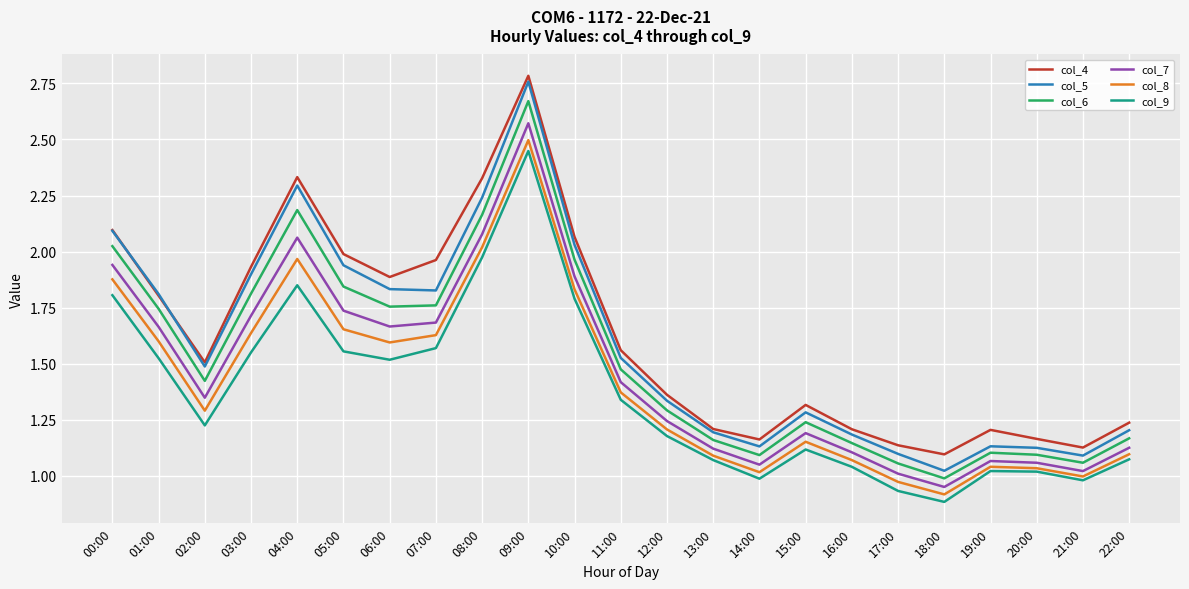

Is the value of col_7 at 02:00 greater than the value of col_9 at 00:00?

No